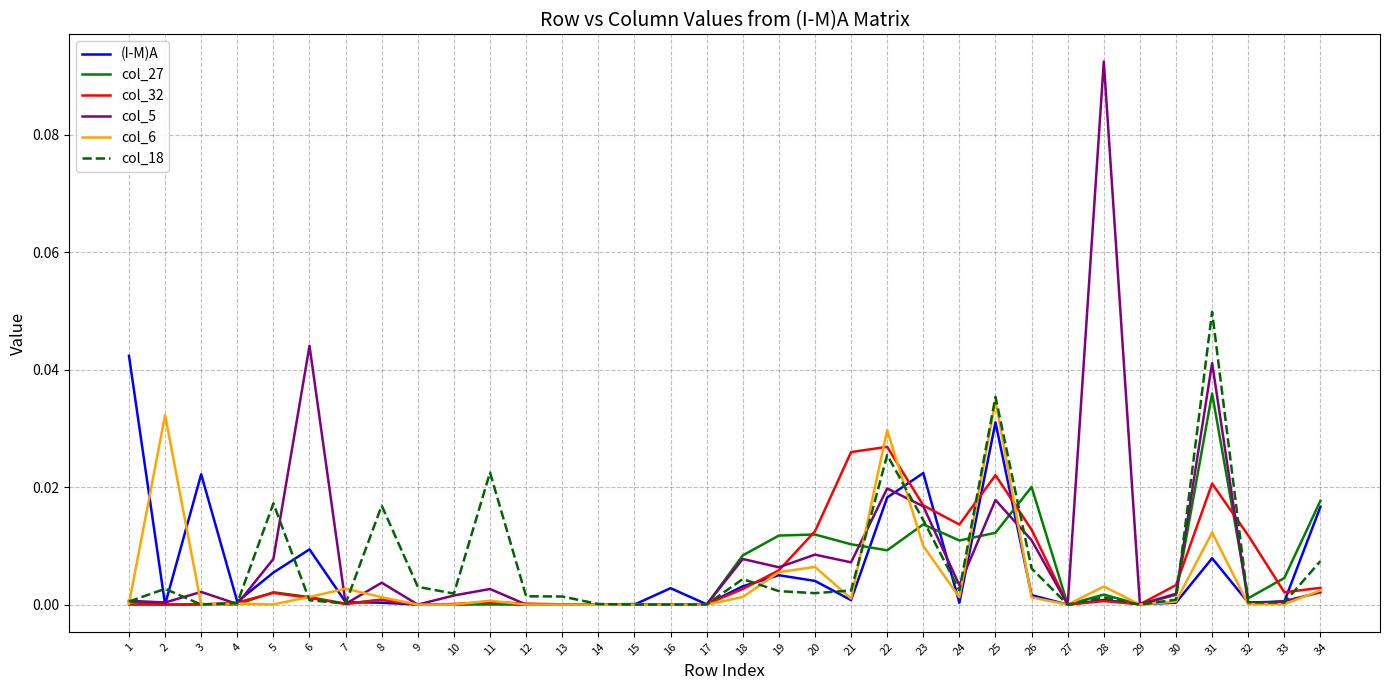

Which series has the widest spread of values?

col_5